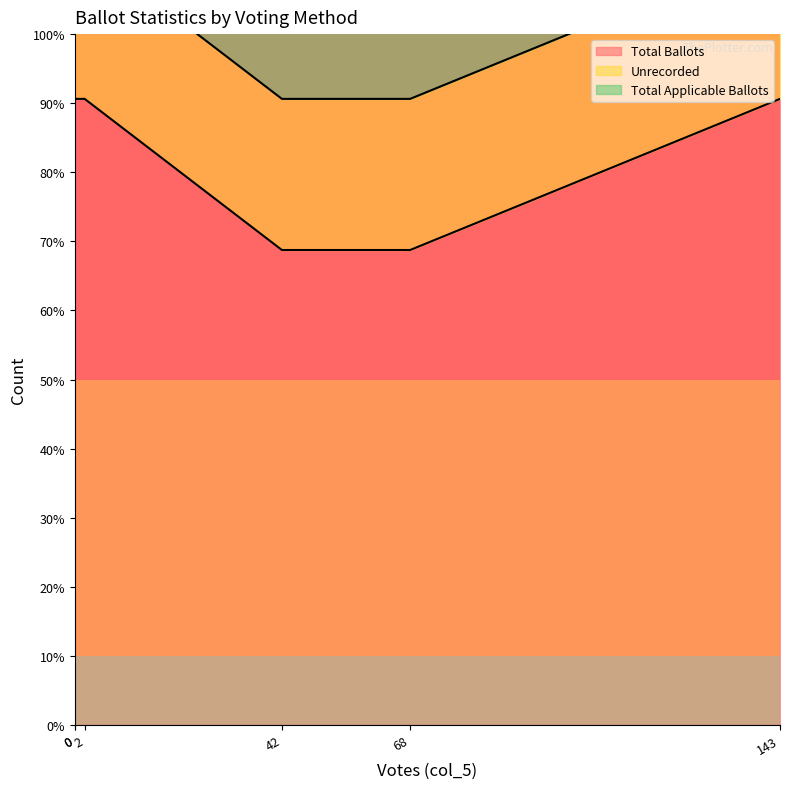

True or false: Total Ballots and Total Applicable Ballots intersect in this chart.

False